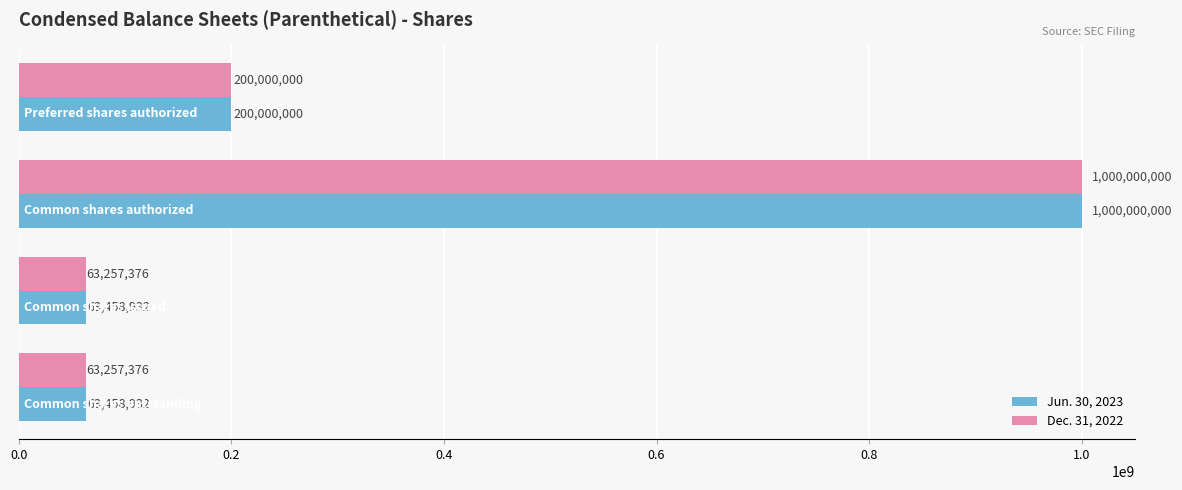

Which series has the largest total across all categories?

Jun. 30, 2023